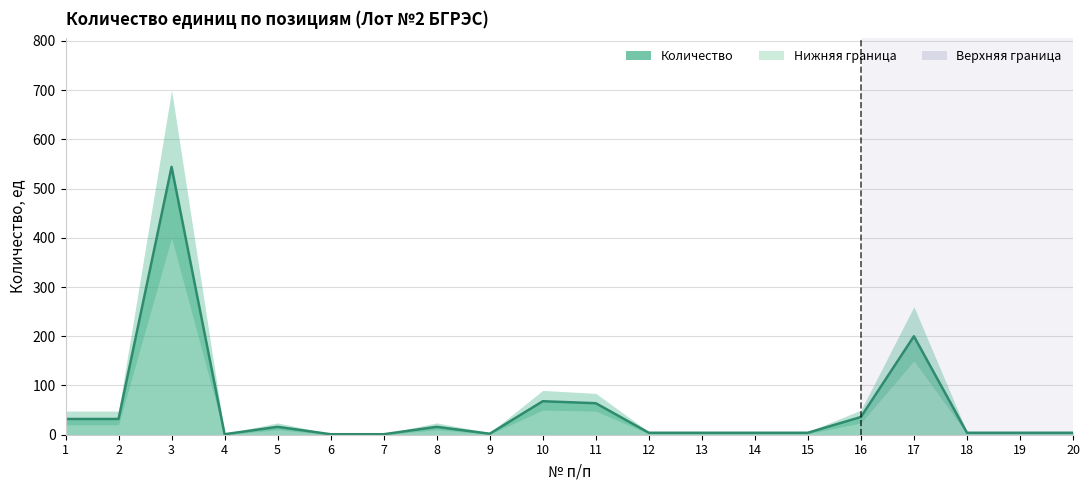

Approximately how many times larger is the value at 16 compared to 14?

9.0